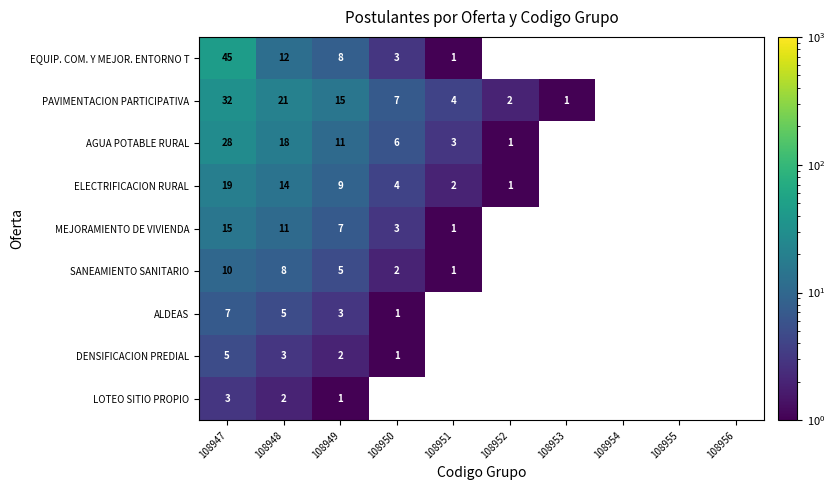

At which label does SANEAMIENTO SANITARIO reach its peak?

108947